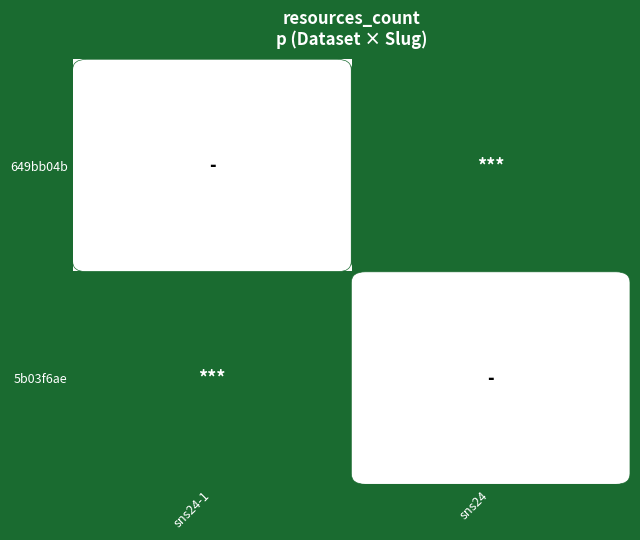

At sns24-1, list the series in order from smallest to largest.

649bb04b, 5b03f6ae